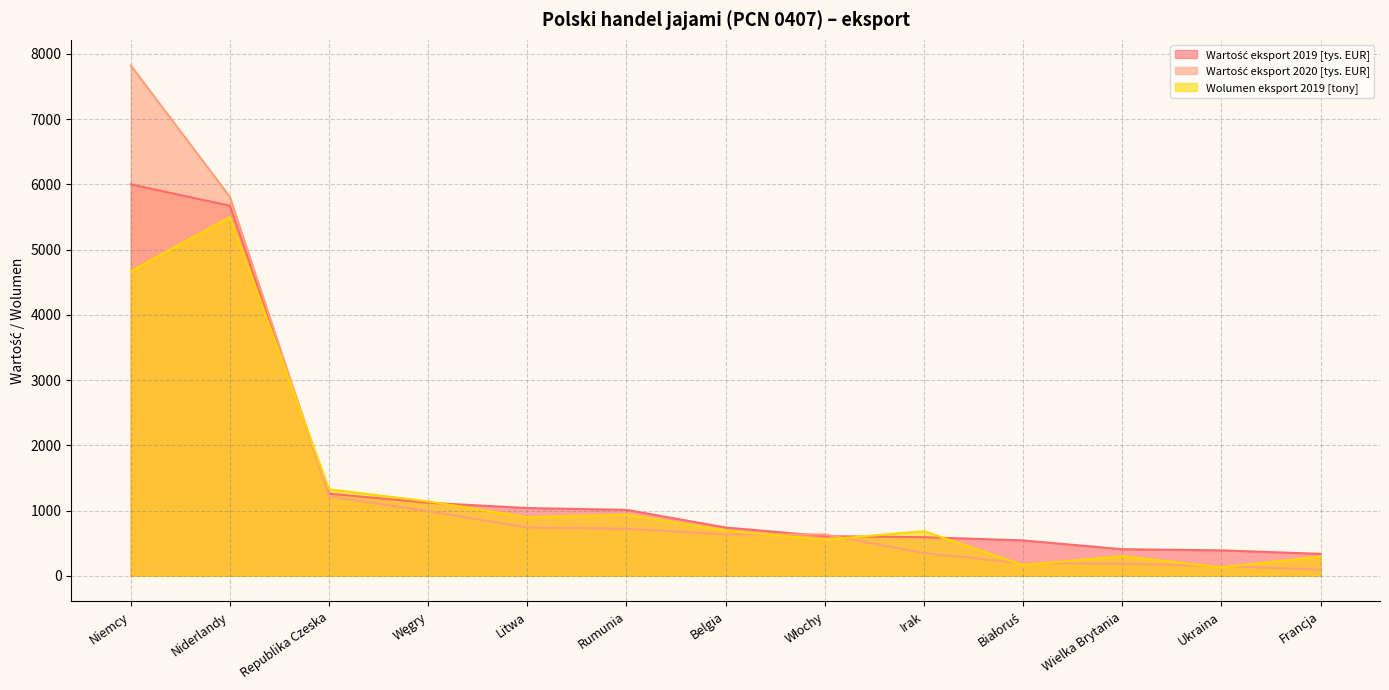

Reading left to right, what are all the values shown in this chart?

Wartość eksport 2019 [tys. EUR]: 5999.2	5671.9	1258.2	1119.0	1037.6	1009.9	739.5	607.5	590.8	541.8	406.7	389.2	335.3
Wartość eksport 2020 [tys. EUR]: 7823.2	5806.9	1220.6	988.7	740.1	720.3	634.8	632.9	347.4	193.2	185.9	149.0	95.4
Wolumen eksport 2019 [tony]: 4668.1	5498.1	1324.5	1139.4	897.0	937.2	694.0	553.0	683.2	164.8	300.1	128.5	292.2